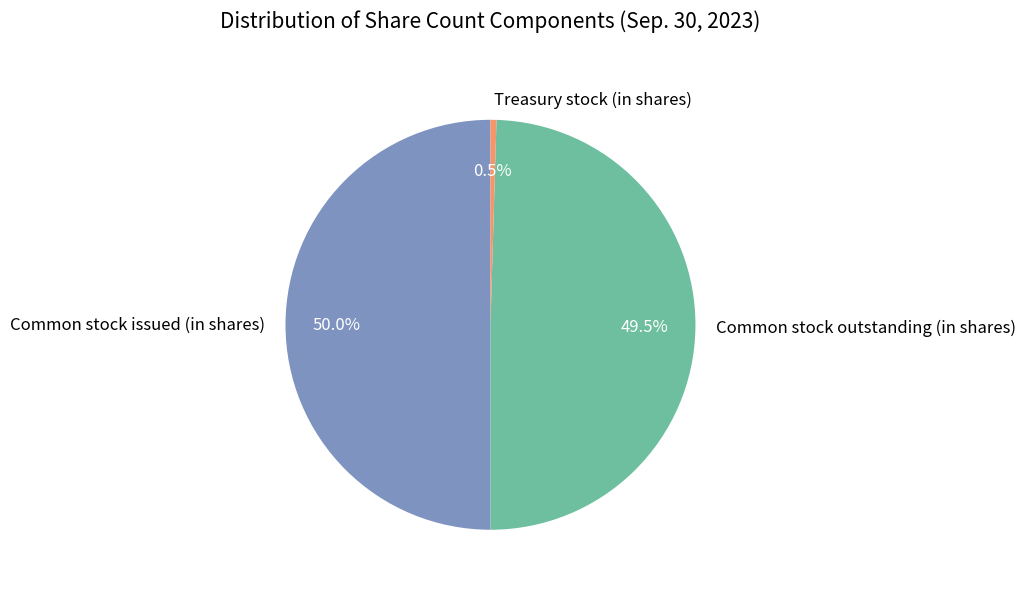

Combined, do Treasury stock (in shares) and Common stock issued (in shares) account for over 50%?

Yes